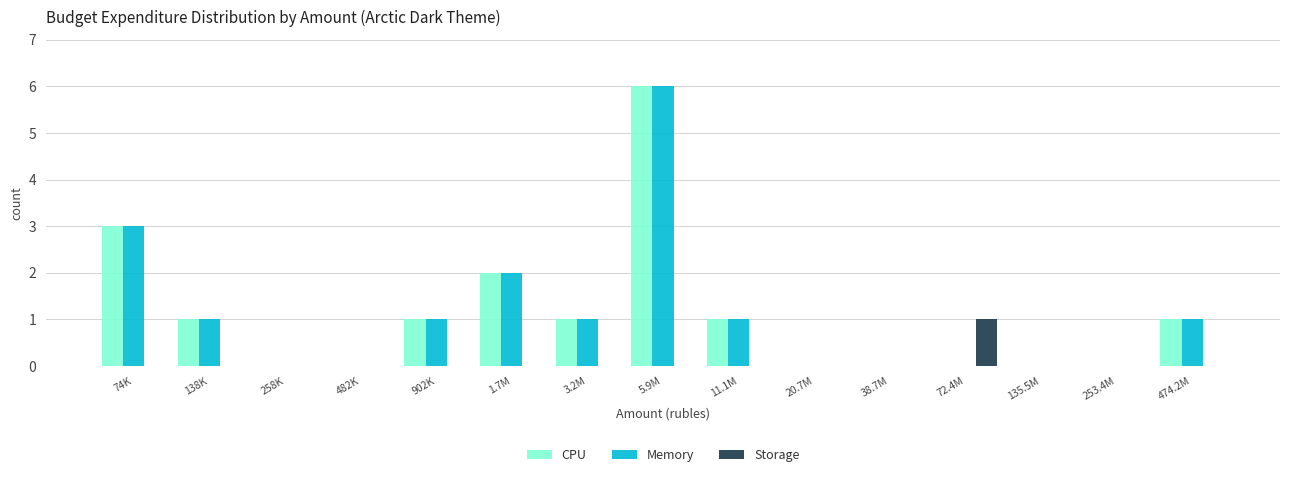

Which category has the highest value in the CPU series?

5.9M